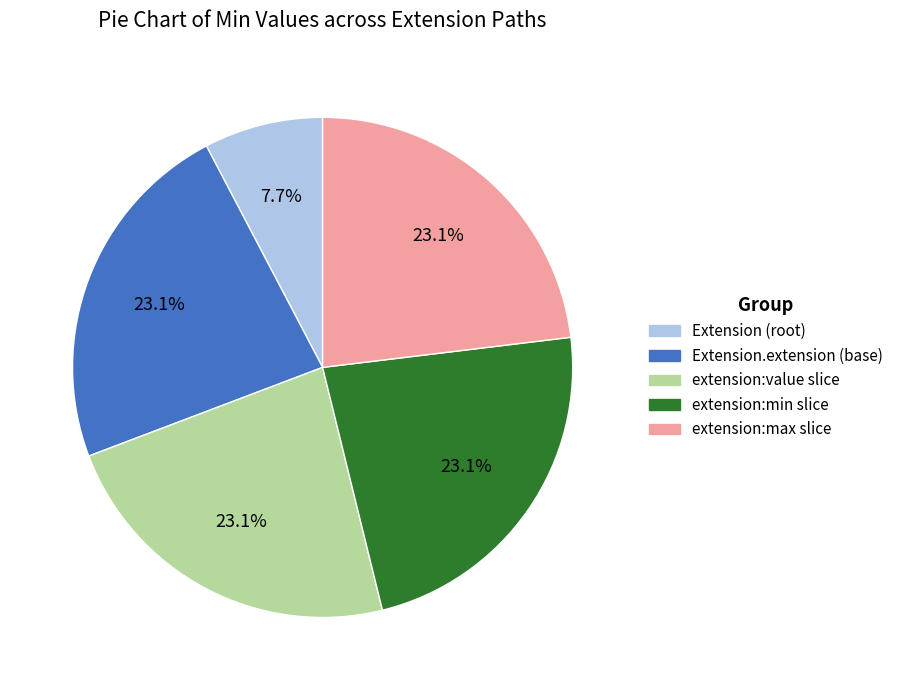

Is there a majority slice in this chart?

No